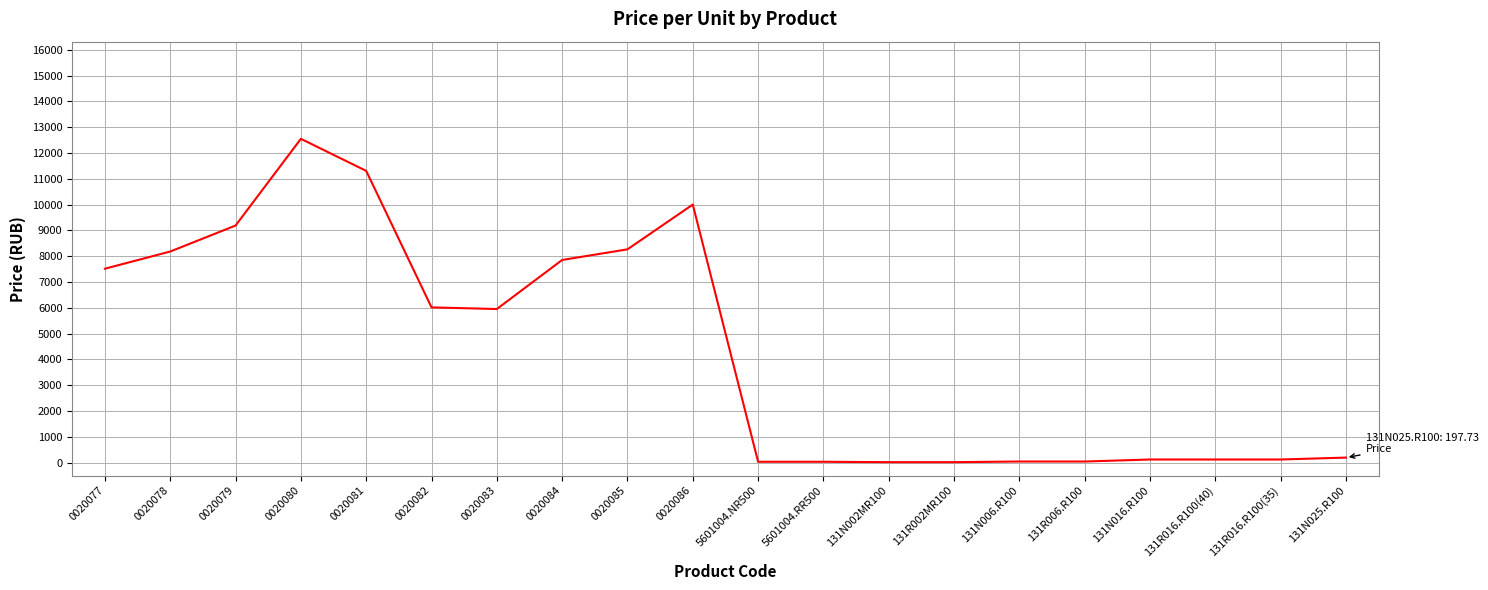

Is it true that the value at 0020079 is 14145.7?

False